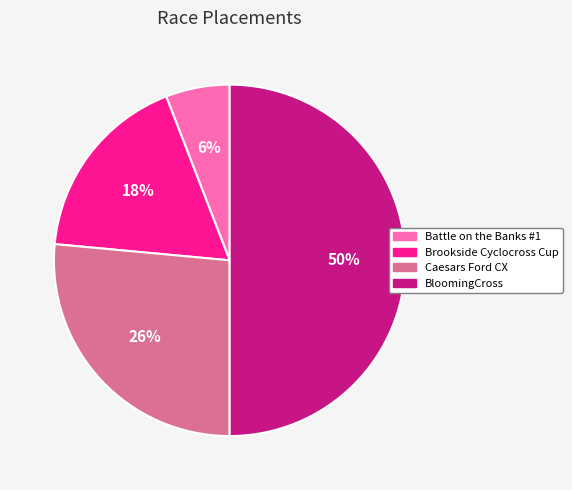

Is Caesars Ford CX the majority of the pie?

No